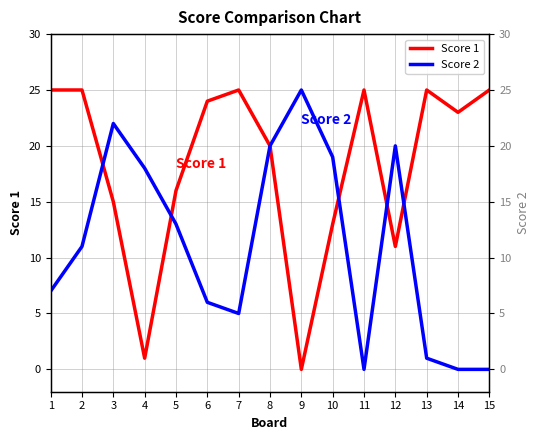

What is the value of the Score 1 point at the 8th from the left?

20